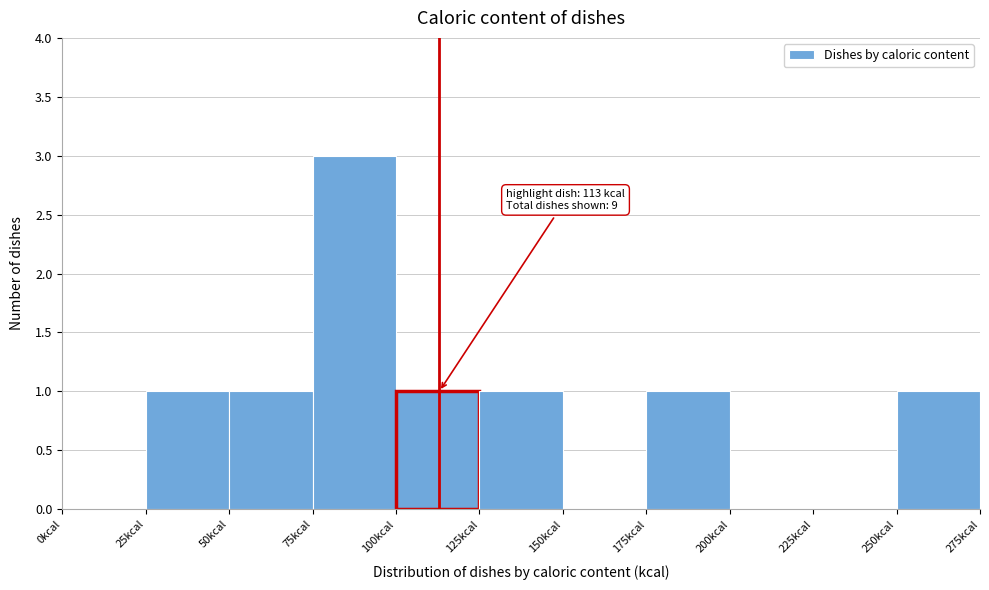

Which range on the x-axis has the tallest bar?

75 to 100